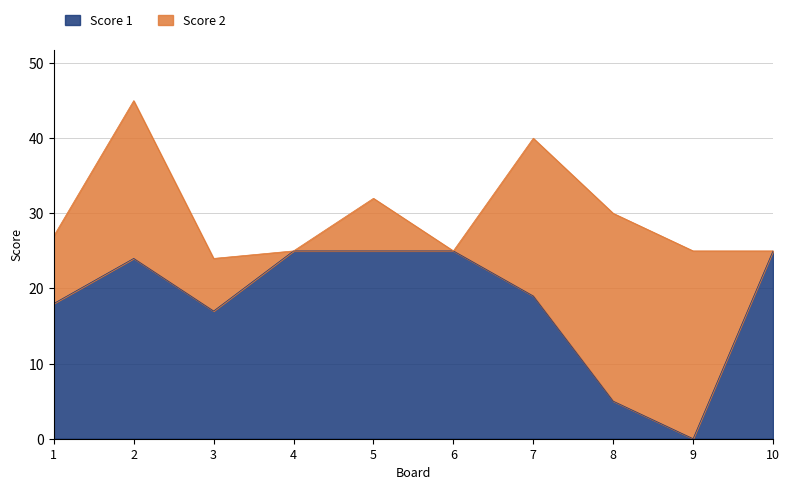

List the labels in order of value, largest first.

4, 5, 6, 10, 2, 7, 1, 3, 8, 9